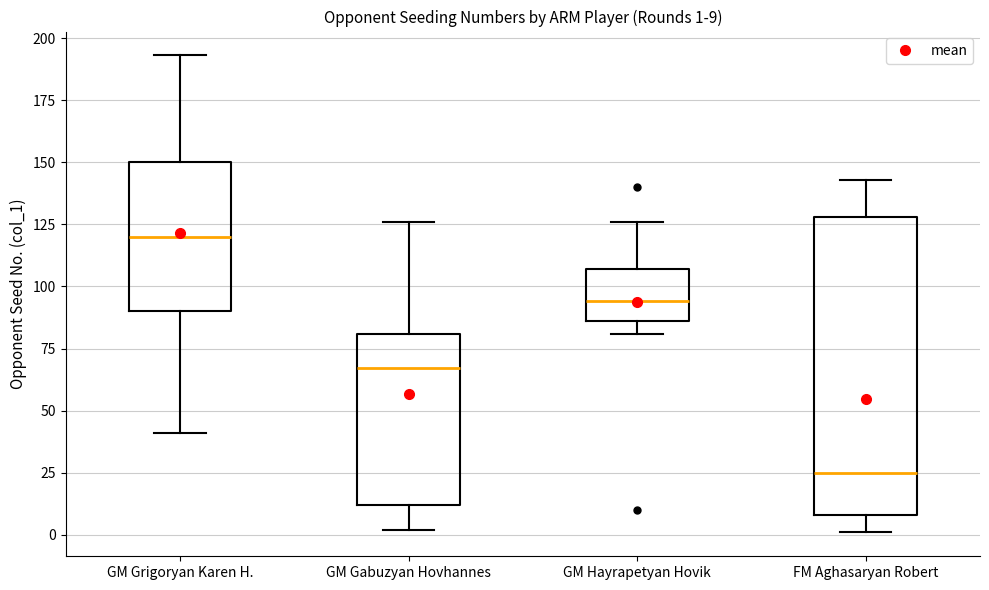

Which box has the highest median line?

GM Grigoryan Karen H.